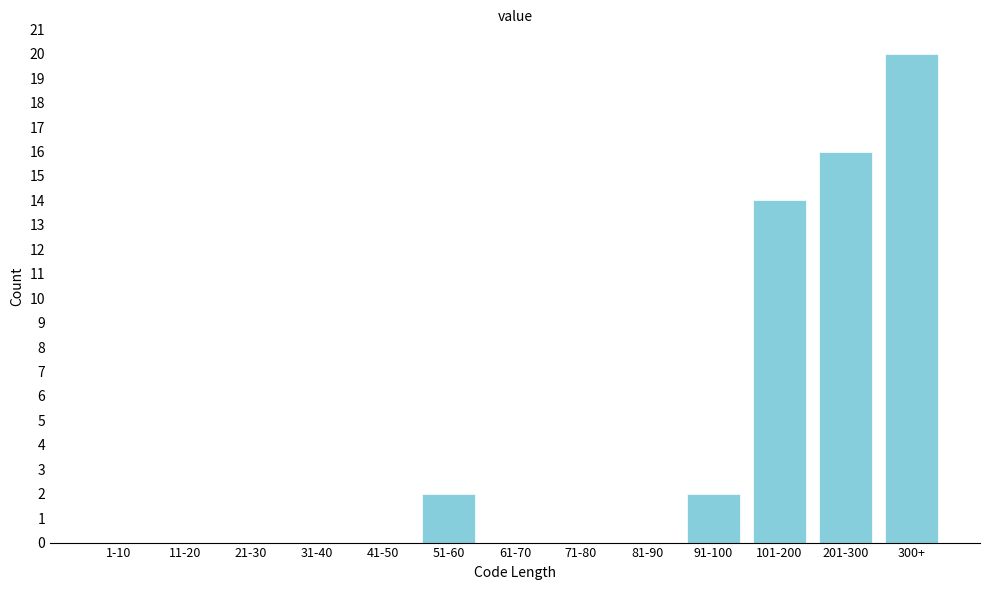

Reading left to right, what are all the values shown in this chart?

1-10=0	11-20=0	21-30=0	31-40=0	41-50=0	51-60=2	61-70=0	71-80=0	81-90=0	91-100=2	101-200=14	201-300=16	300+=20